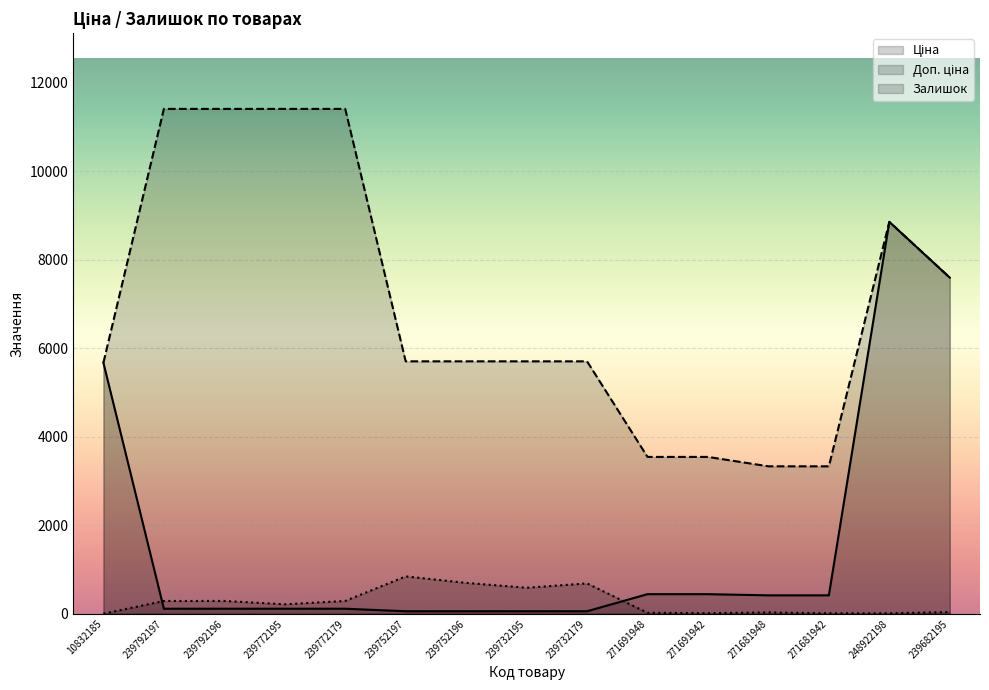

The value of Доп. ціна at 239772179 is 11410.0. True or false?

True